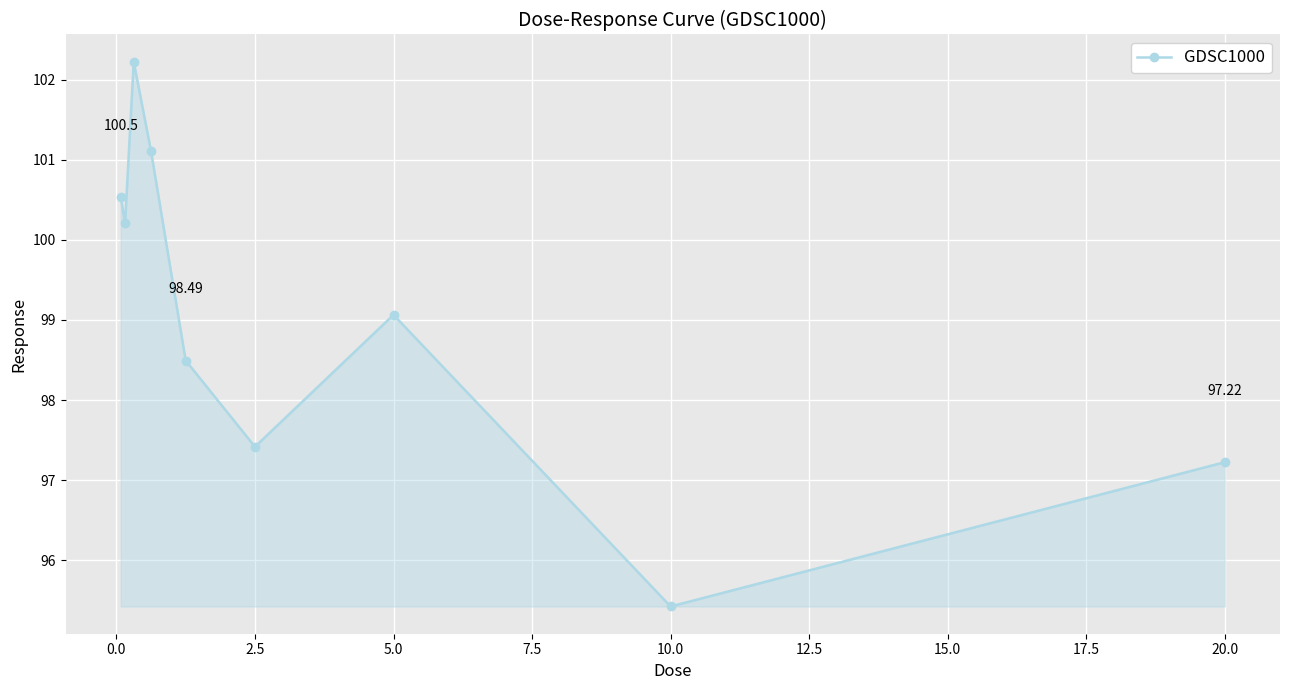

How many interior local peaks (higher than both neighbors) does the data have?

2